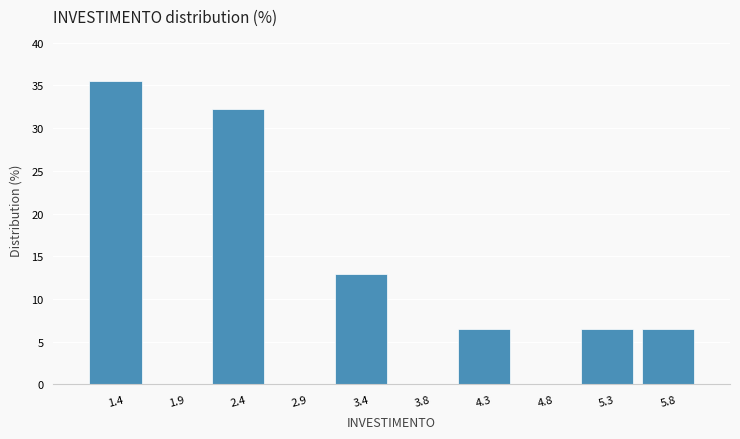

Reading left to right, list every bar in this chart as the range it spans on the x-axis followed by its height. The values are not printed on the chart, so give them approximately, as read against the axis.

1.1 to 1.6: 35.5
1.6 to 2.1: 0
2.1 to 2.6: 32.5
2.6 to 3.1: 0
3.1 to 3.6: 13.0
3.6 to 4.1: 0
4.1 to 4.6: 6.5
4.6 to 5.1: 0
5.1 to 5.6: 6.5
5.6 to 6.1: 6.5